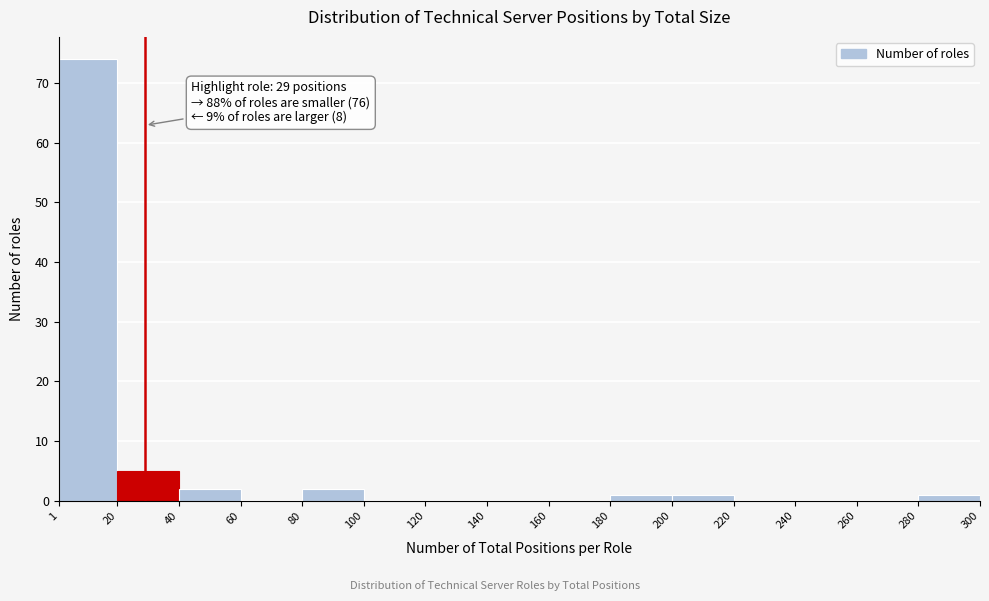

Which range on the x-axis has the tallest bar?

1 to 20